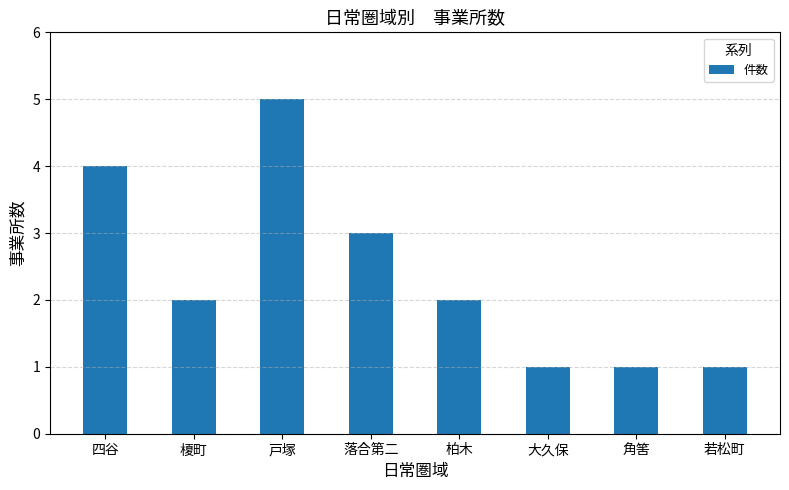

Is it true that the value at 戸塚 is 5?

True